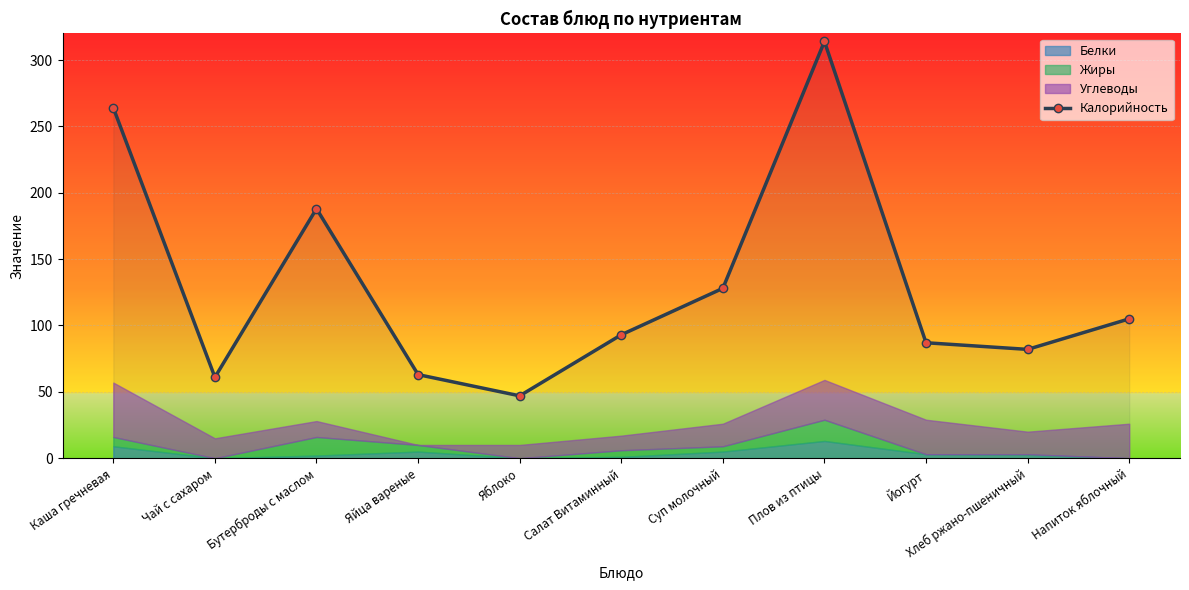

The chart shows a value of 264 at Каша гречневая. True or false?

True